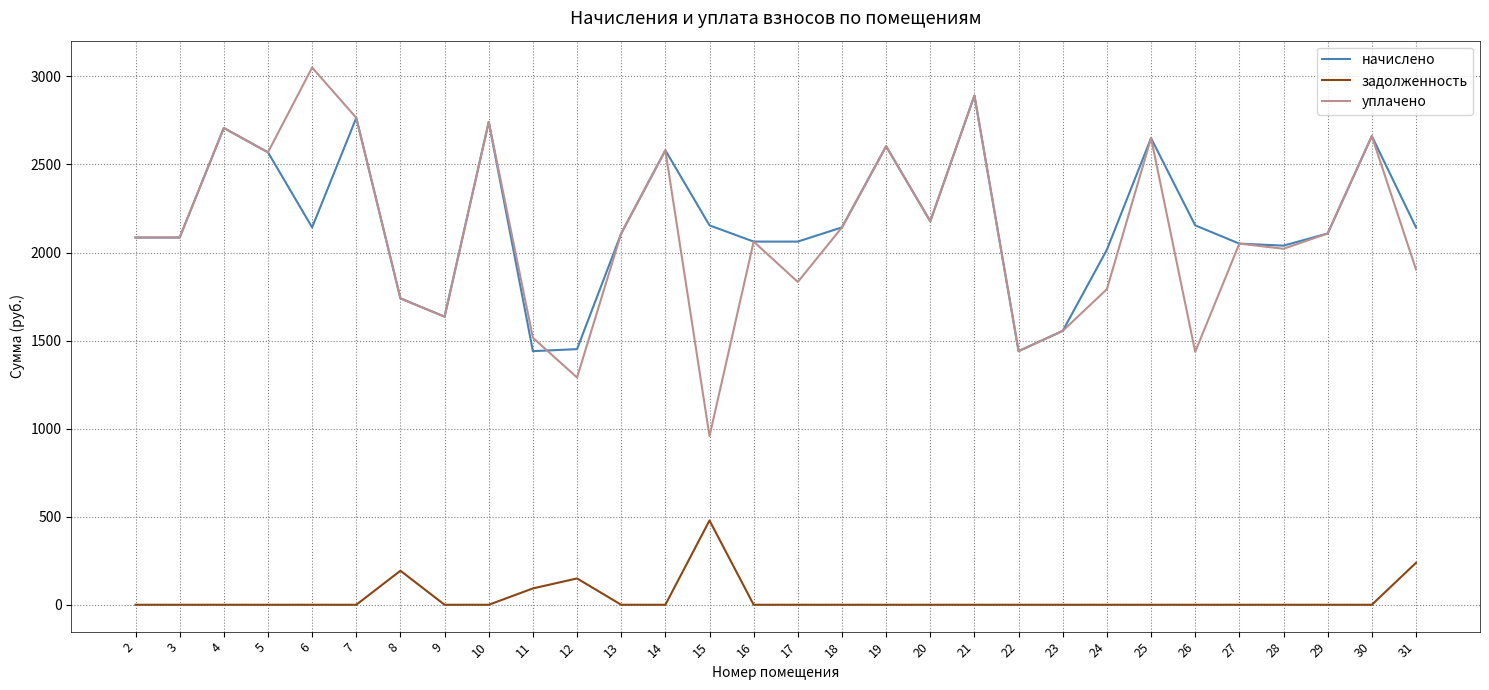

What is the lowest value of the уплачено series?

957.4